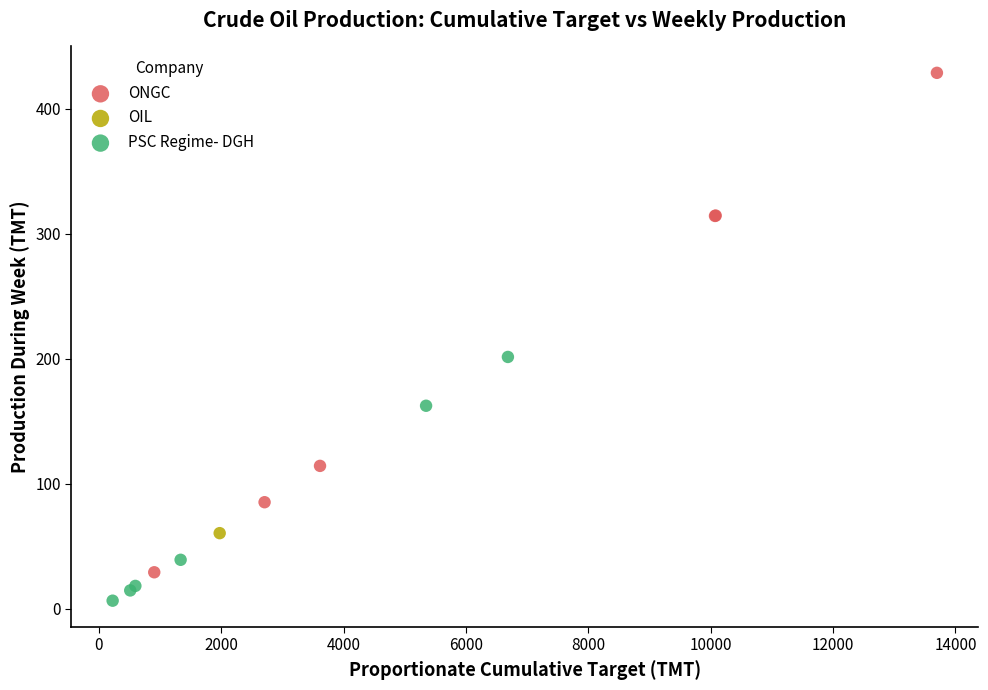

What are all the series names shown in the legend?

ONGC, OIL, PSC Regime- DGH